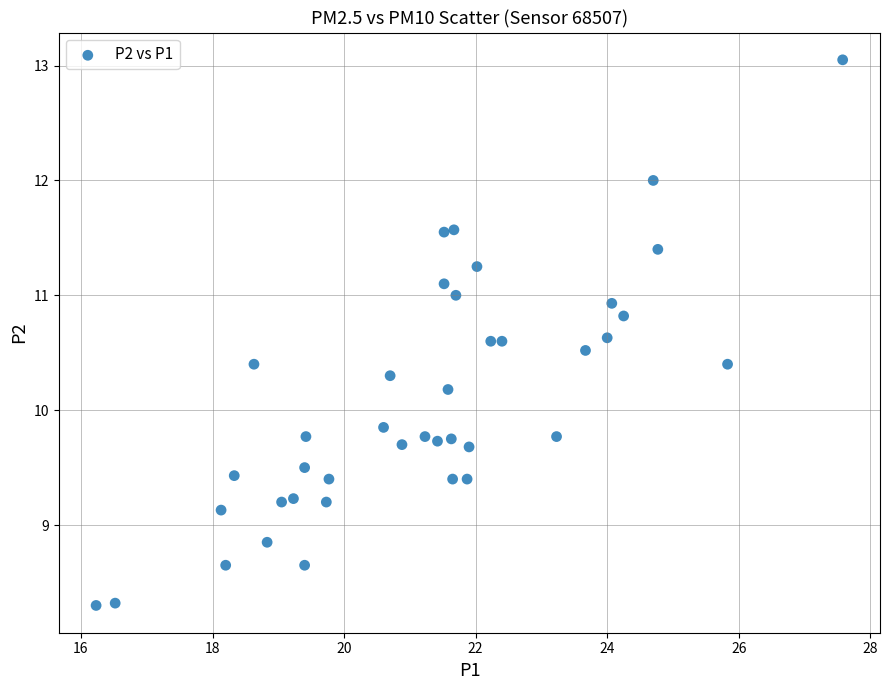

What is the range of X values (max minus min)?

11.3